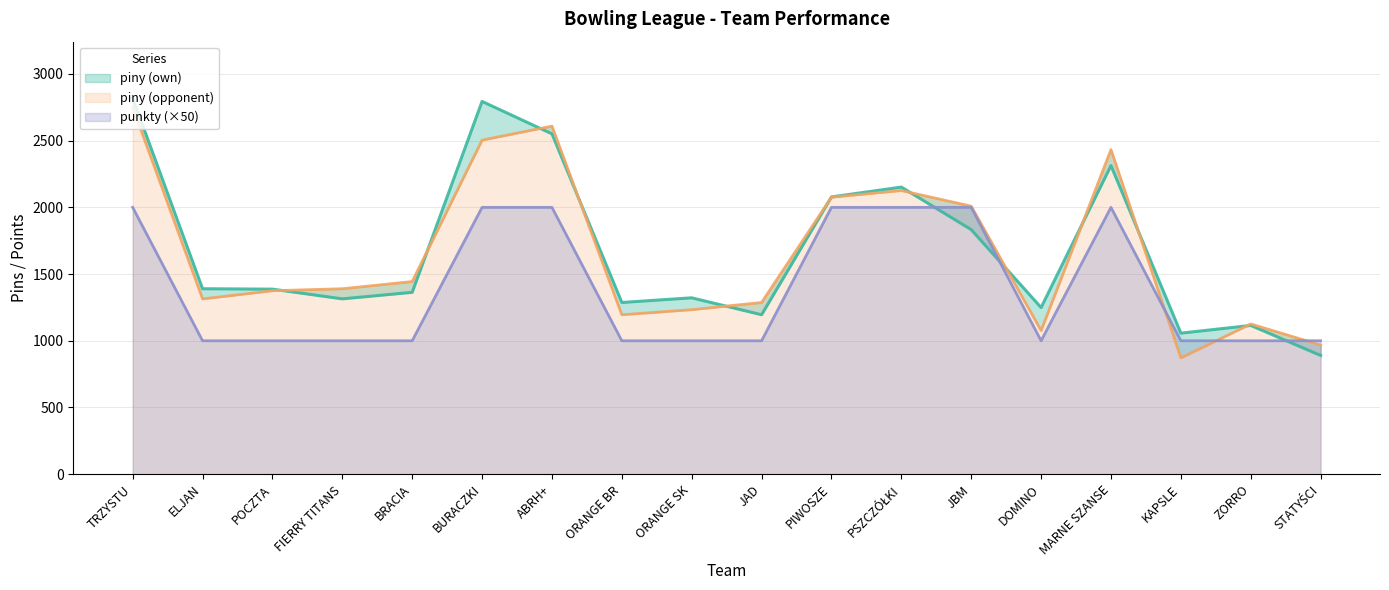

In piny (opponent), how many points are higher than both neighbors (excluding endpoints)?

4